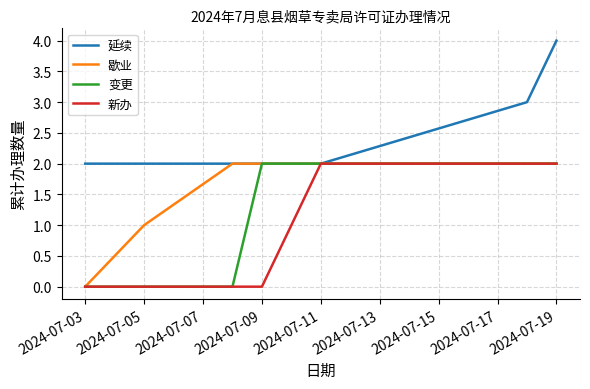

List the series in order of their overall mean, lowest first.

新办, 变更, 歇业, 延续